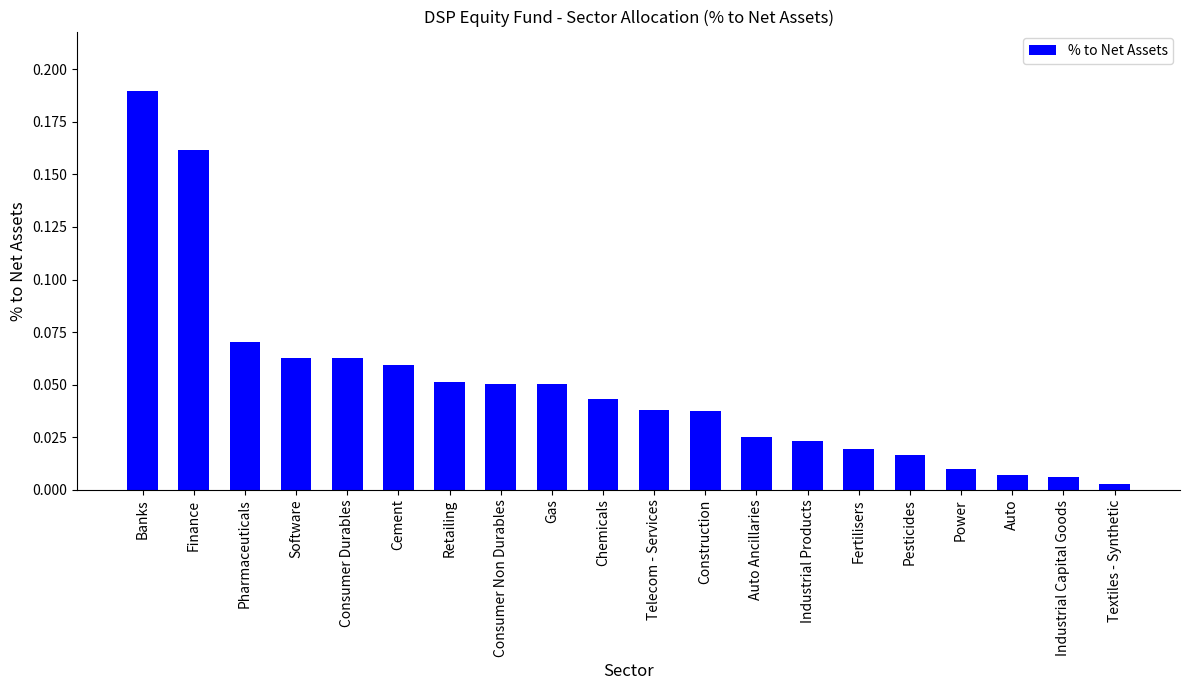

How many bars are there in total?

20